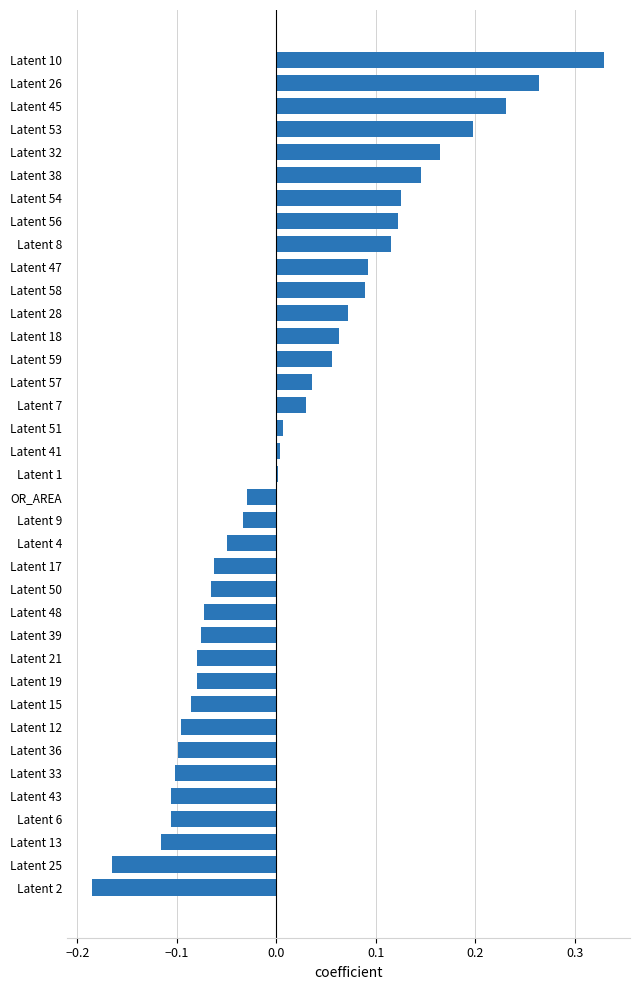

At which category does the chart reach its peak across all series?

Latent 10